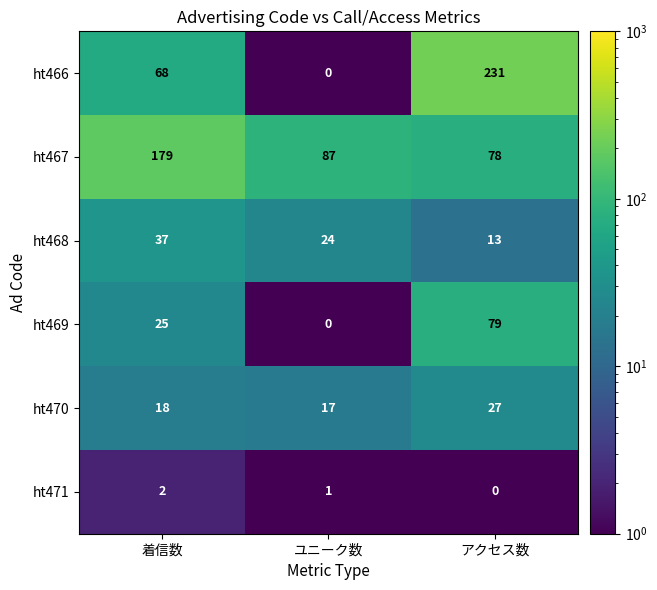

Which category has the lowest value in the ht471 series?

アクセス数